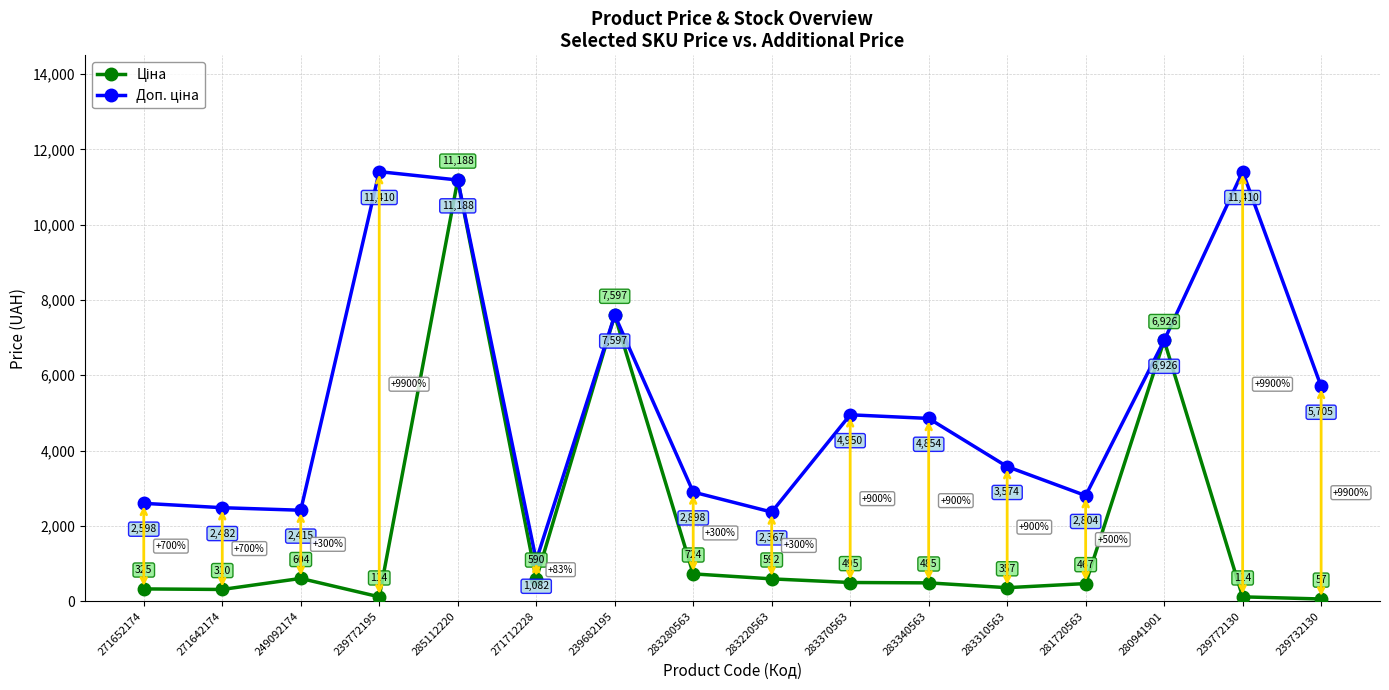

At how many categories does at least one series exceed 9895?

3